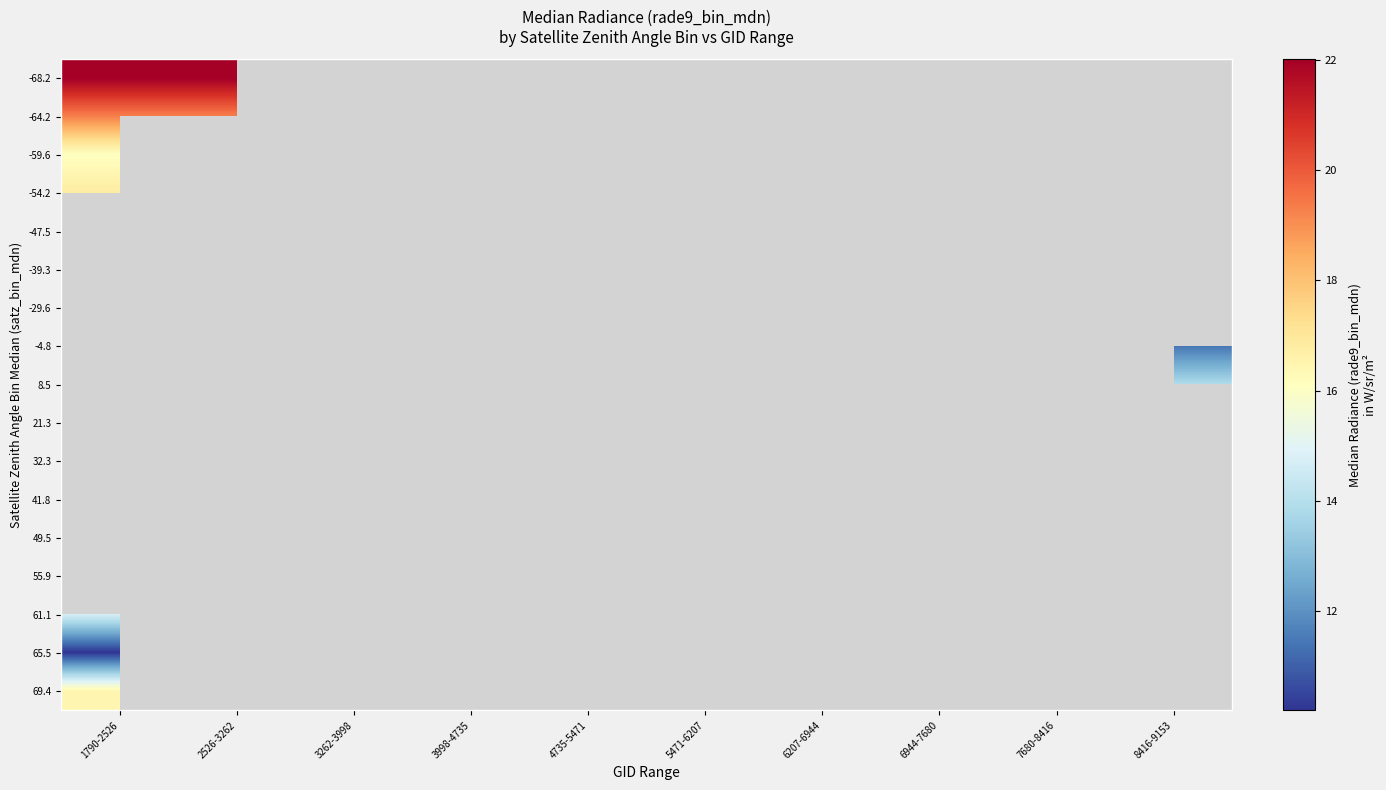

Between 8416-9153 and 6944-7680, which is larger?

6944-7680